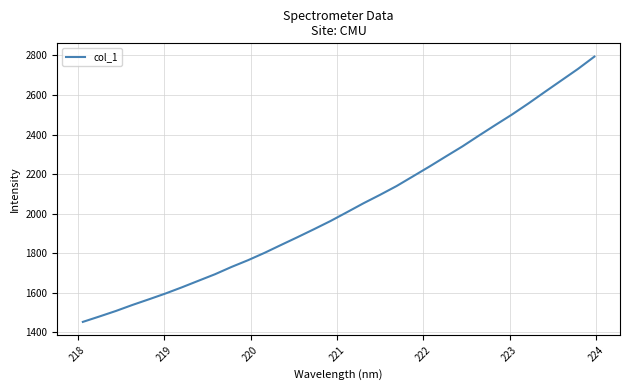

What is the maximum value shown in the chart?

2794.4